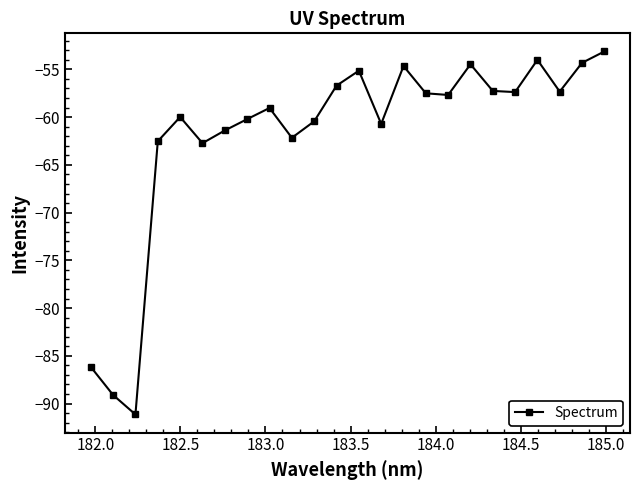

What is the minimum value shown in the chart?

-91.1